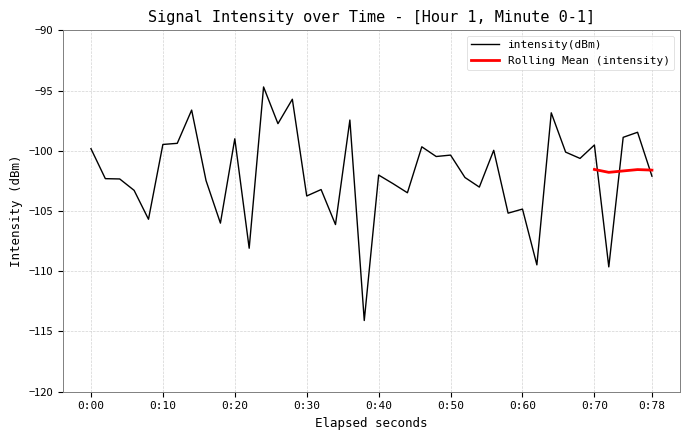

What is the greatest value displayed?

-94.7